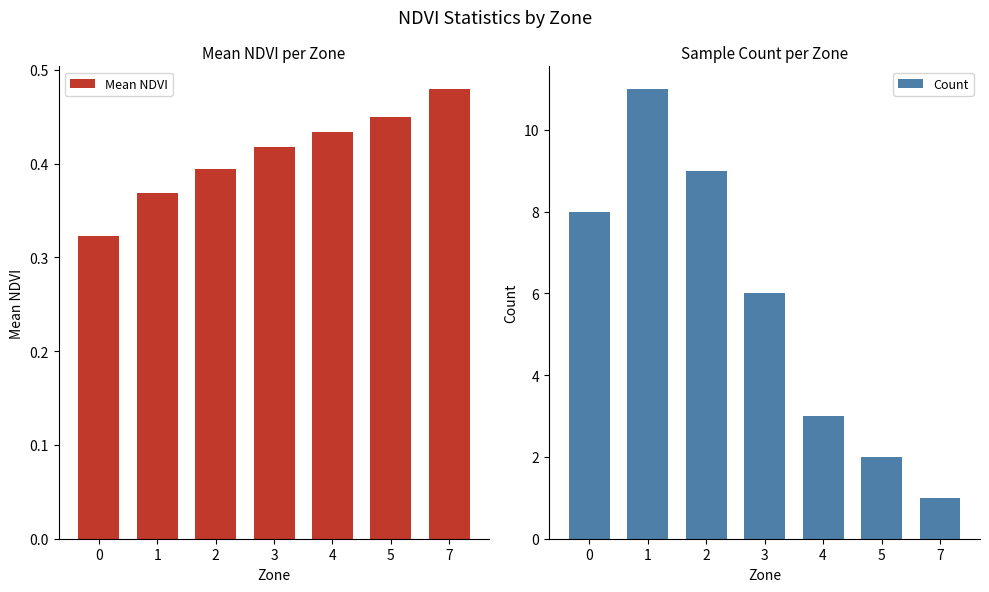

At how many categories does at least one series exceed 7?

3